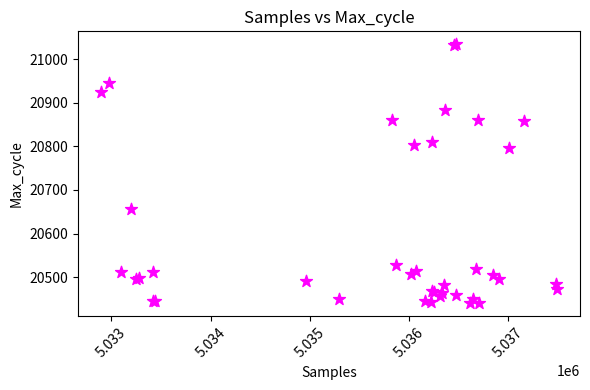

What Y value in the scatter plot is closest to 20737?

20796